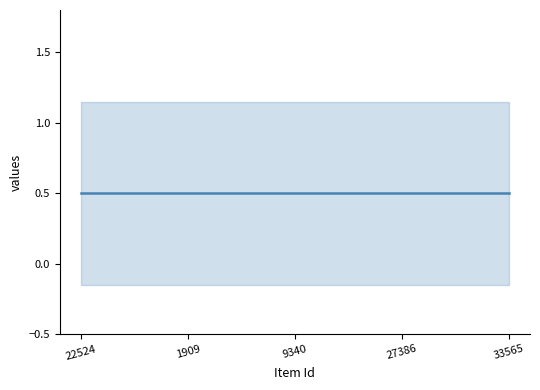

True or false: public has more than 1 points higher than both neighbors.

False